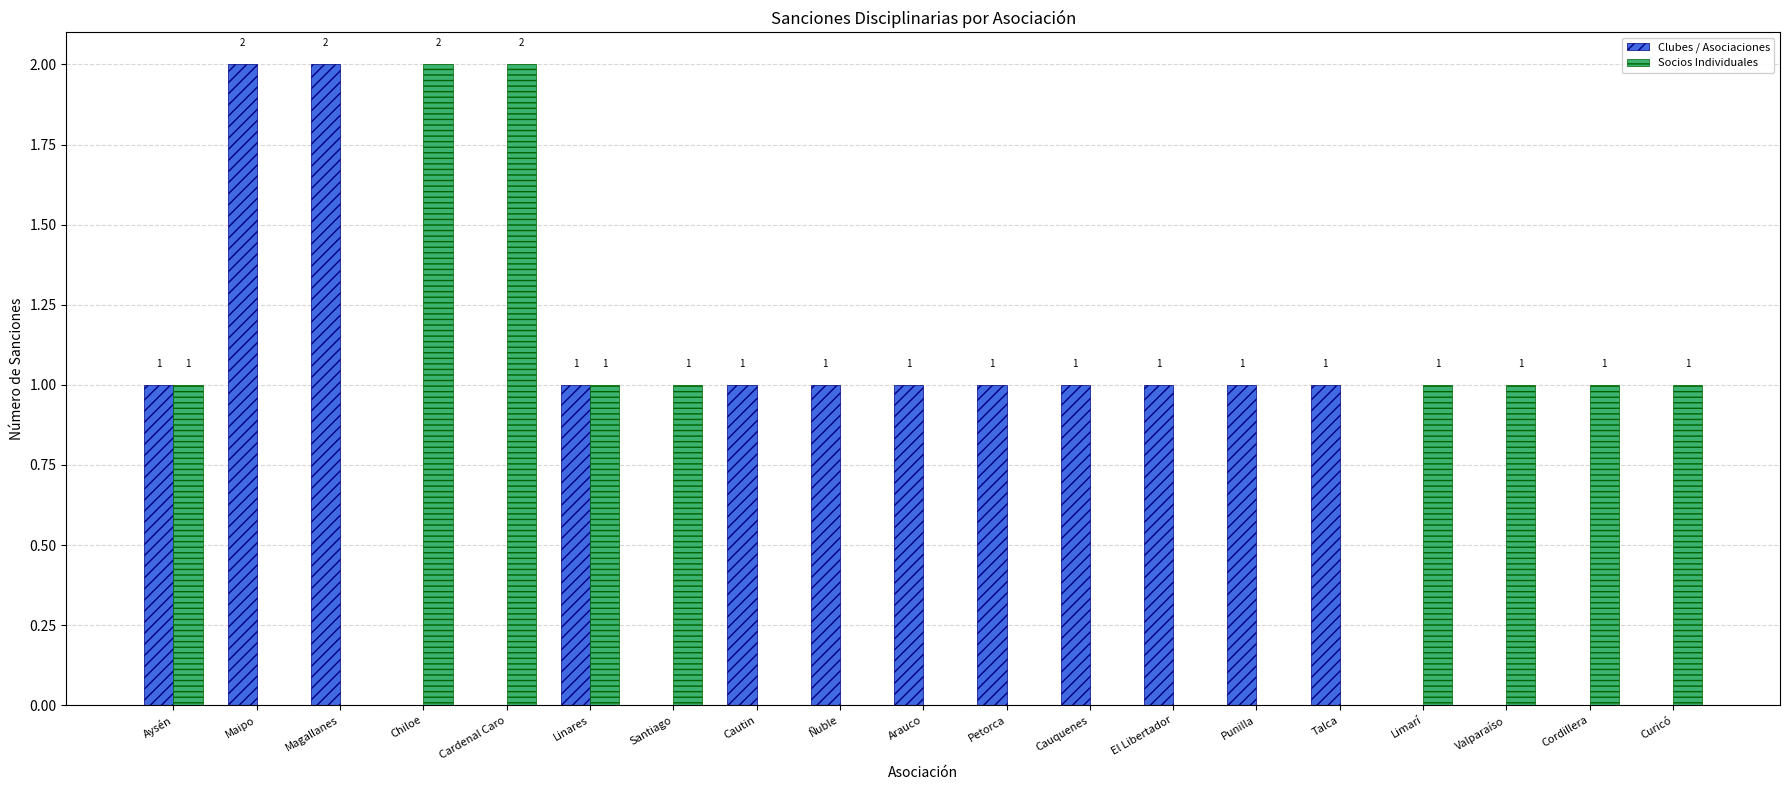

Is it true that Socios Individuales equals 1 at Punilla?

False